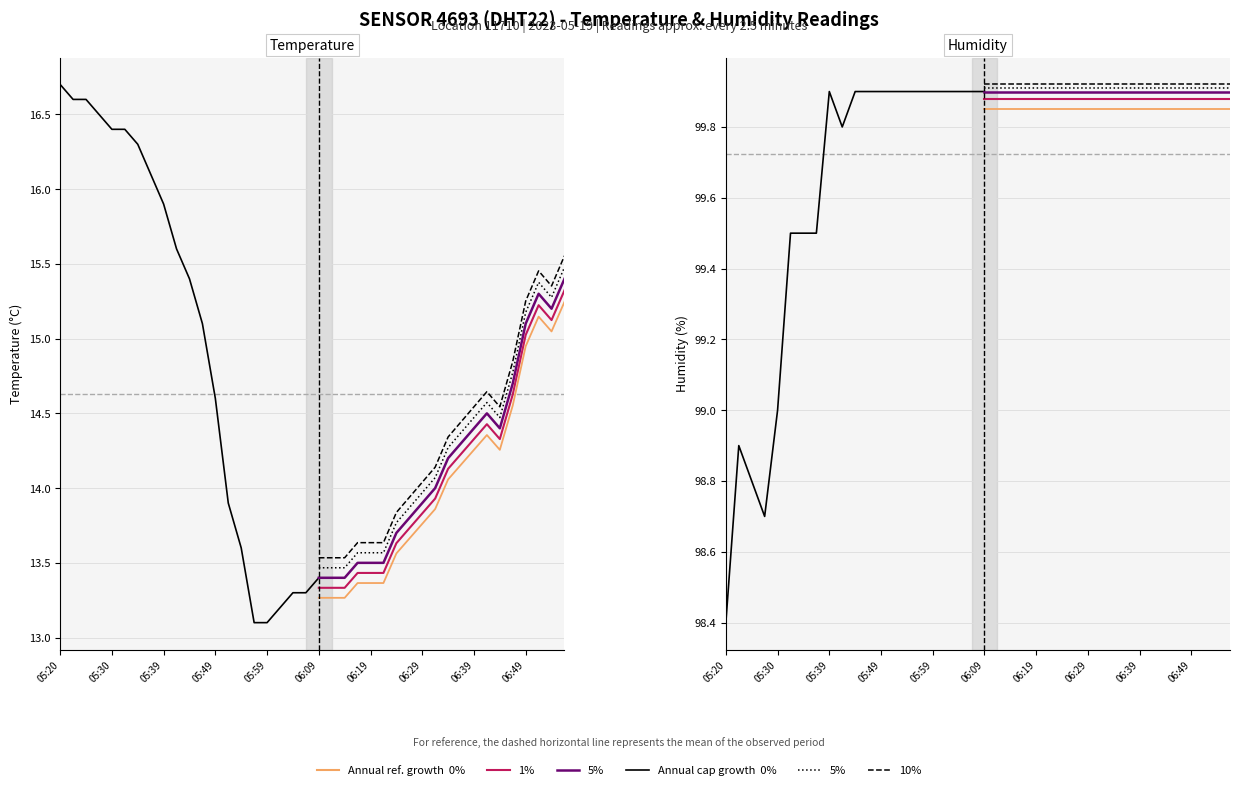

The humidity series shows 40.1 at 05:39. True or false?

False